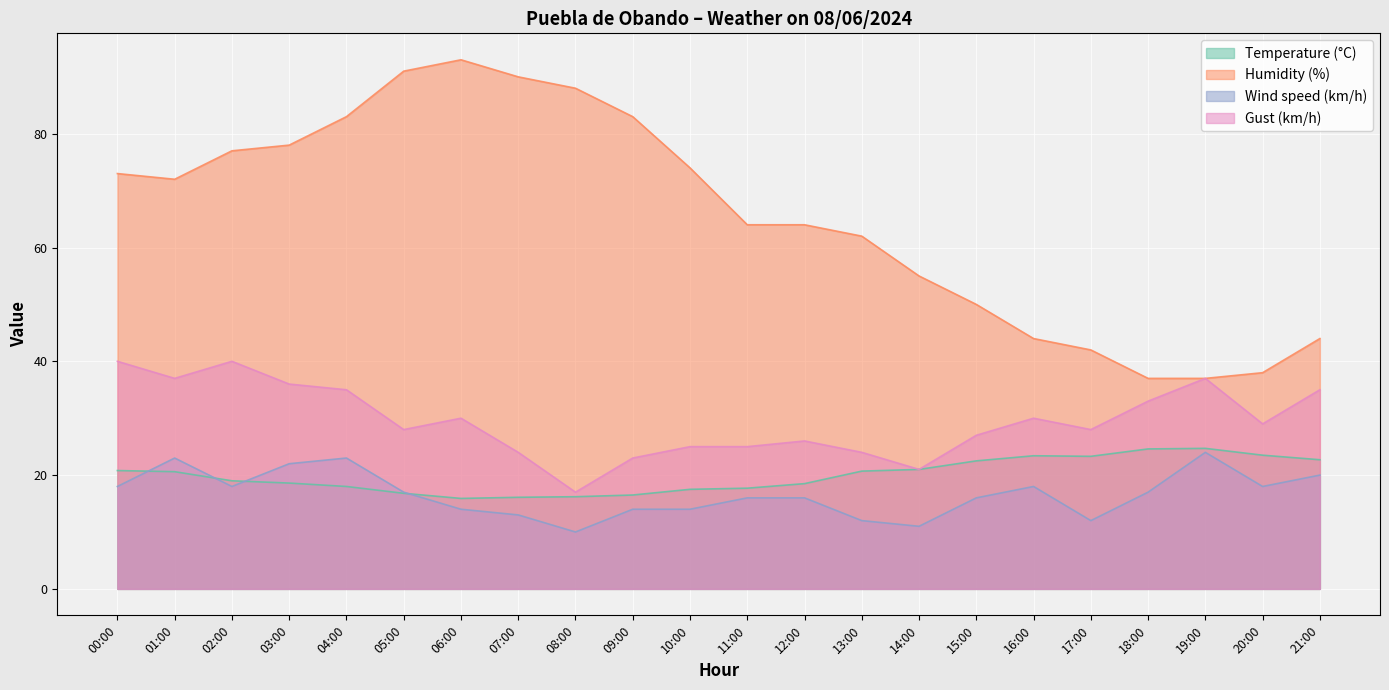

Which series has the largest total across all categories?

Humidity (%)